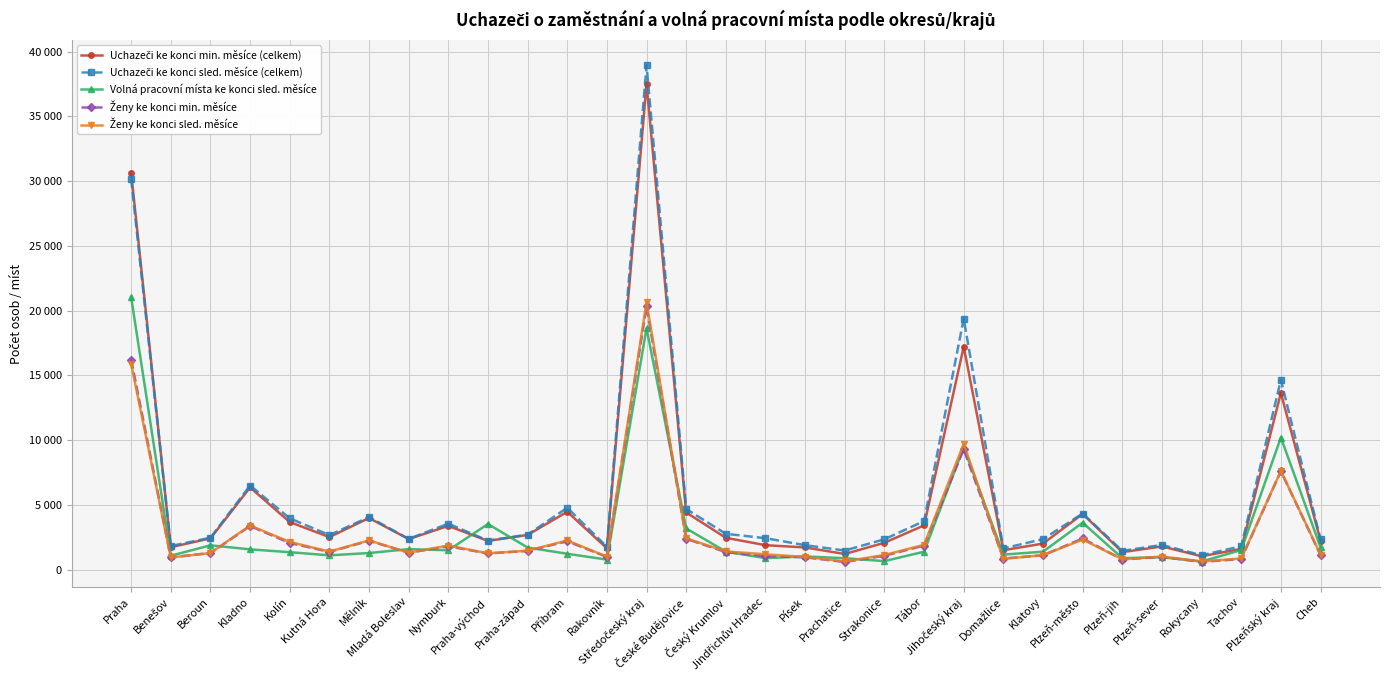

Is this an area chart (filled region under the line)?

No